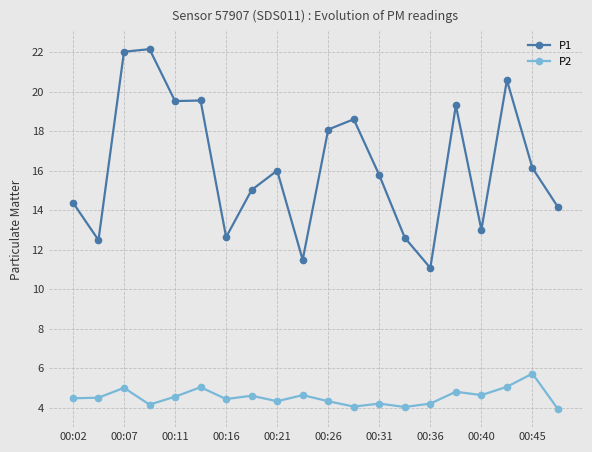

What is the difference between the maximum and second lowest values in the P2 series?

1.7